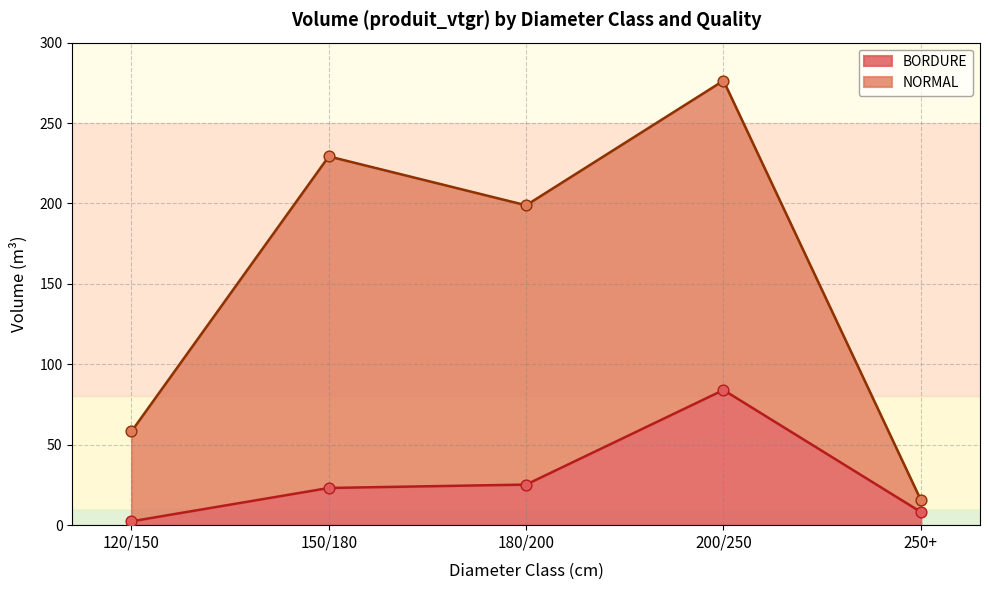

Which series contains the highest Y value?

NORMAL